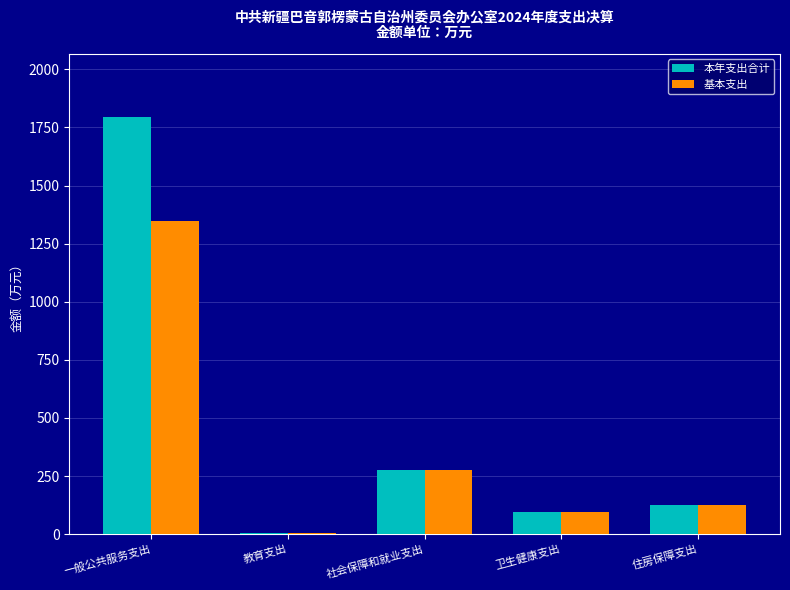

The value of 本年支出合计 at 社会保障和就业支出 is 449.0. True or false?

False